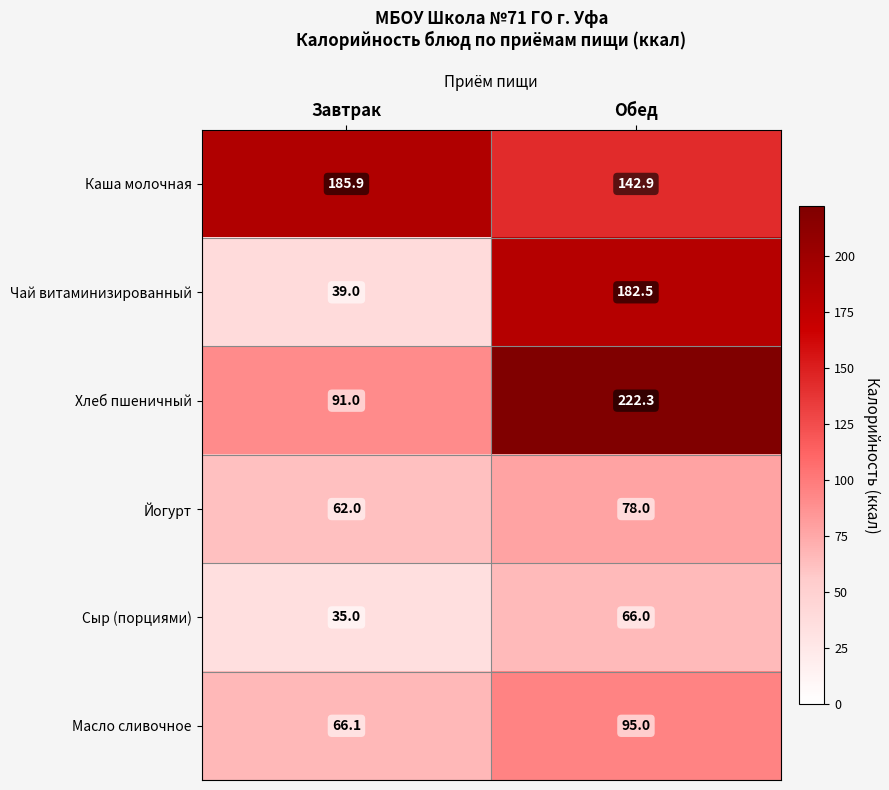

Read the Каша молочная value at Завтрак.

185.9